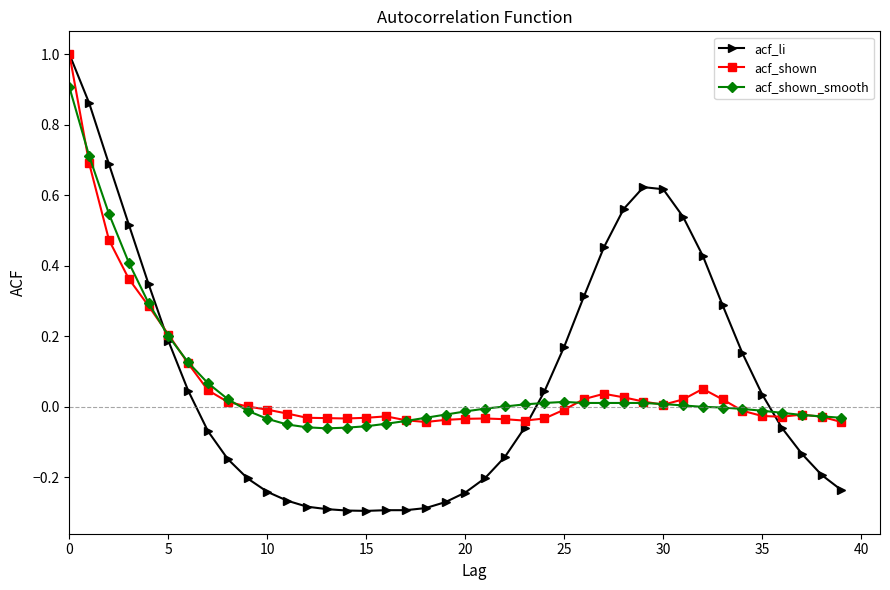

True or false: acf_shown has more than 2 interior local peaks.

True